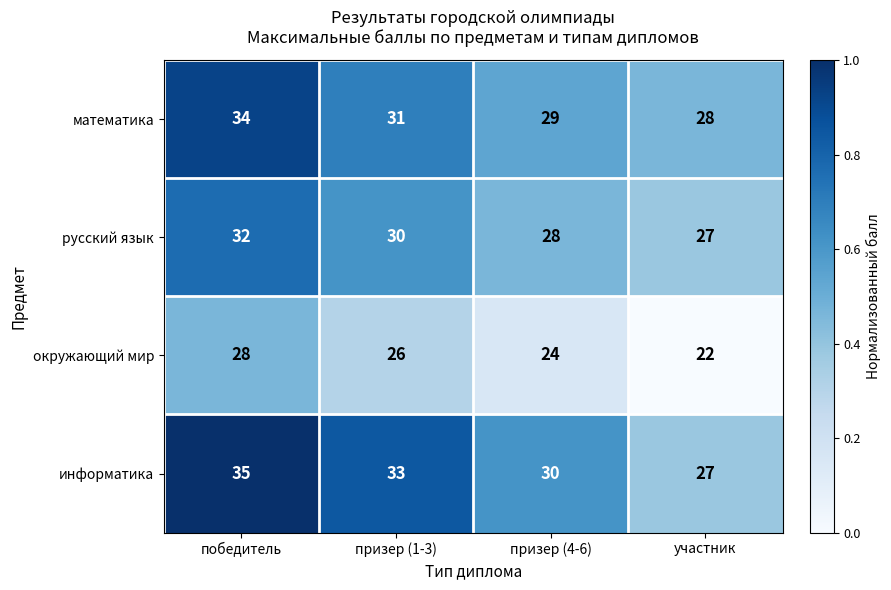

List the series in order of their peak value, lowest first.

окружающий мир, русский язык, математика, информатика